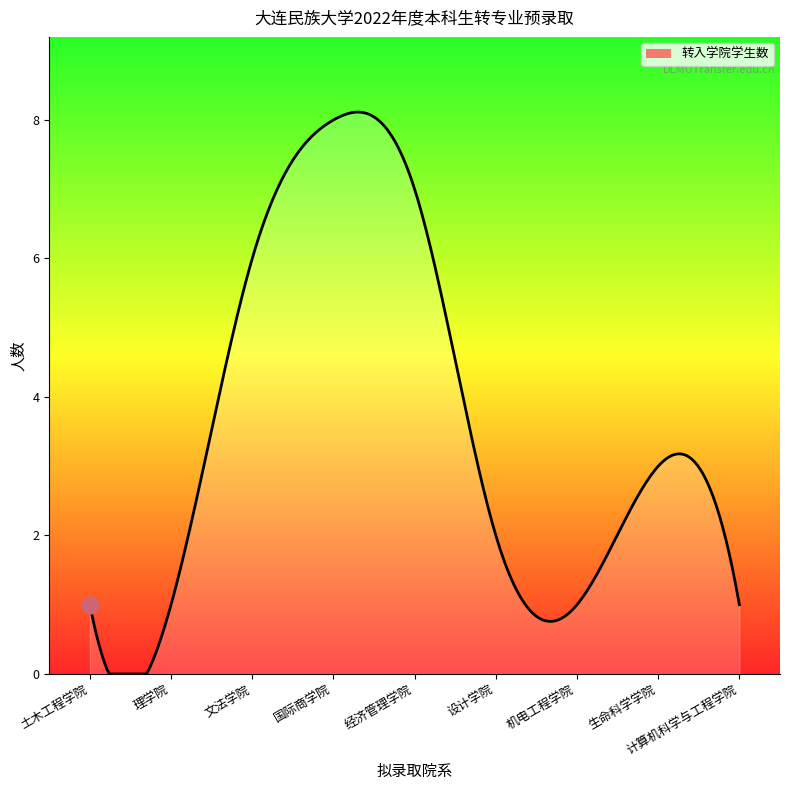

What is the greatest value displayed?

8.1